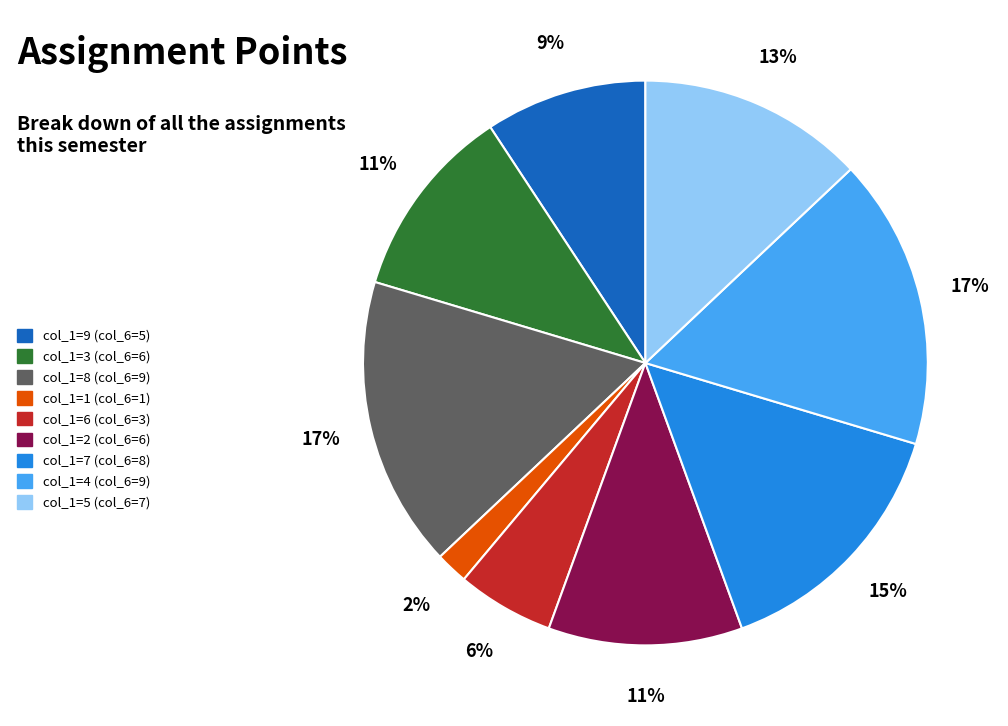

What percentage is the col_1=2 (col_6=6) slice, to the nearest percent?

11%